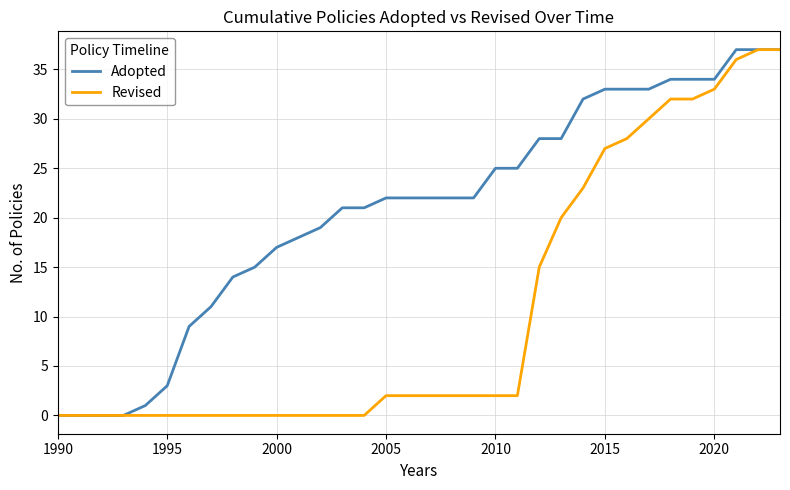

What is the highest value of the Revised series?

37